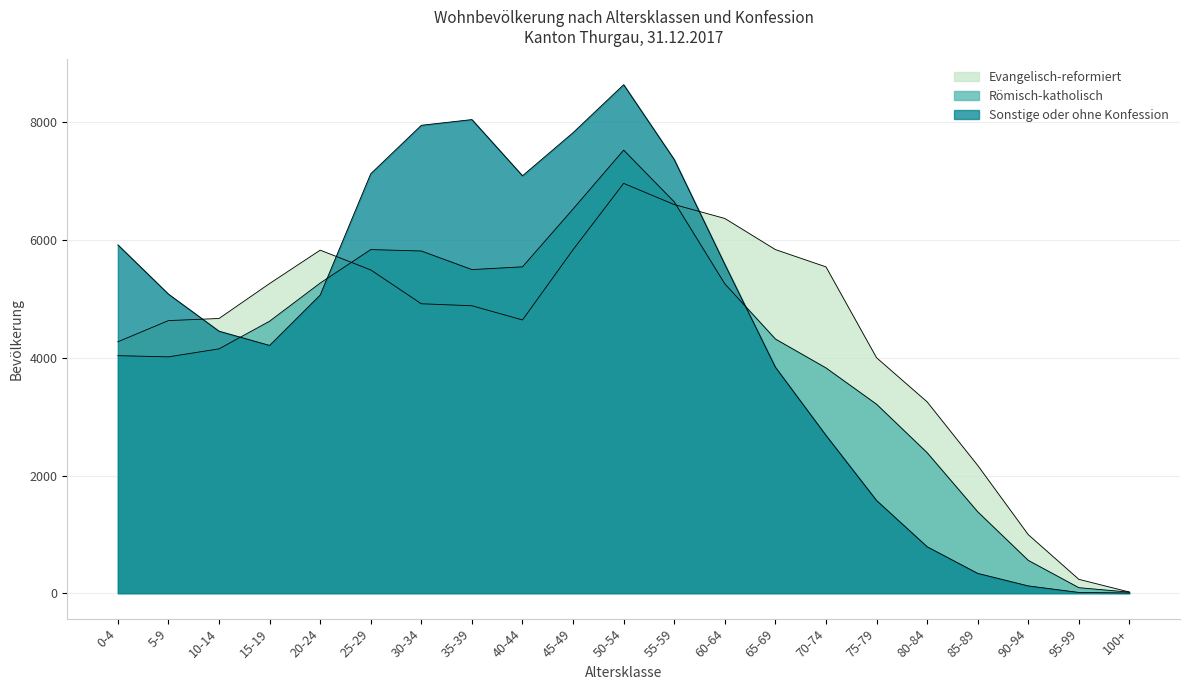

What is the difference between the second highest and second lowest values in the Römisch-katholisch series?

6557